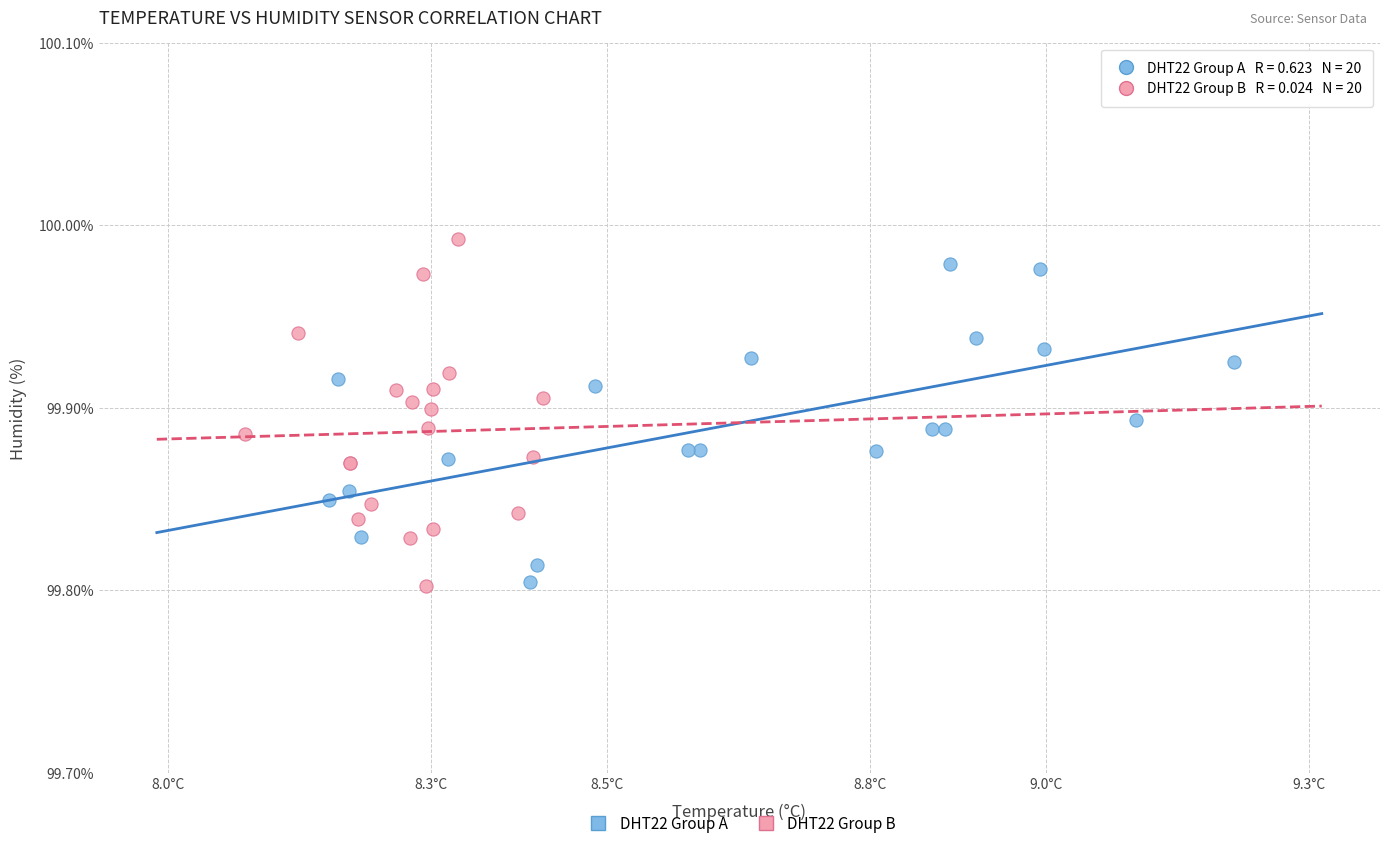

What are all the series names shown in the legend?

DHT22 Group A, DHT22 Group B